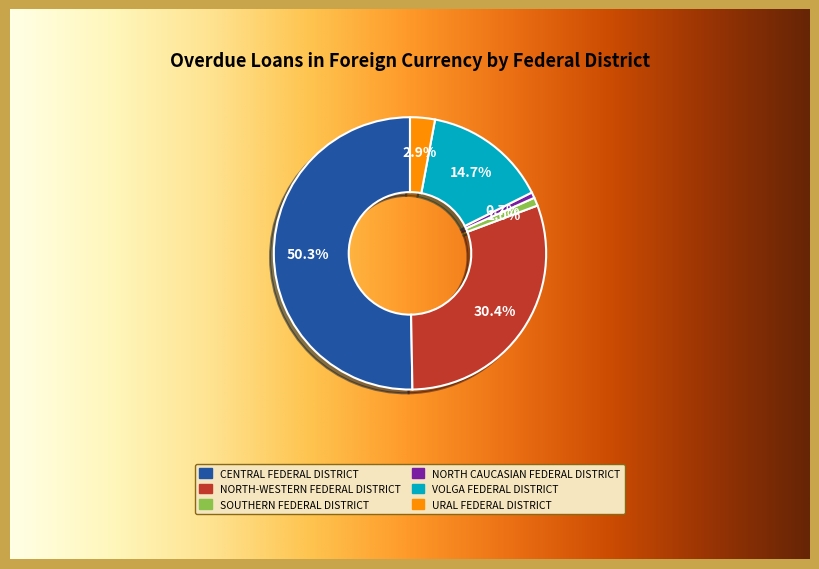

Count the number of slices in the pie.

6